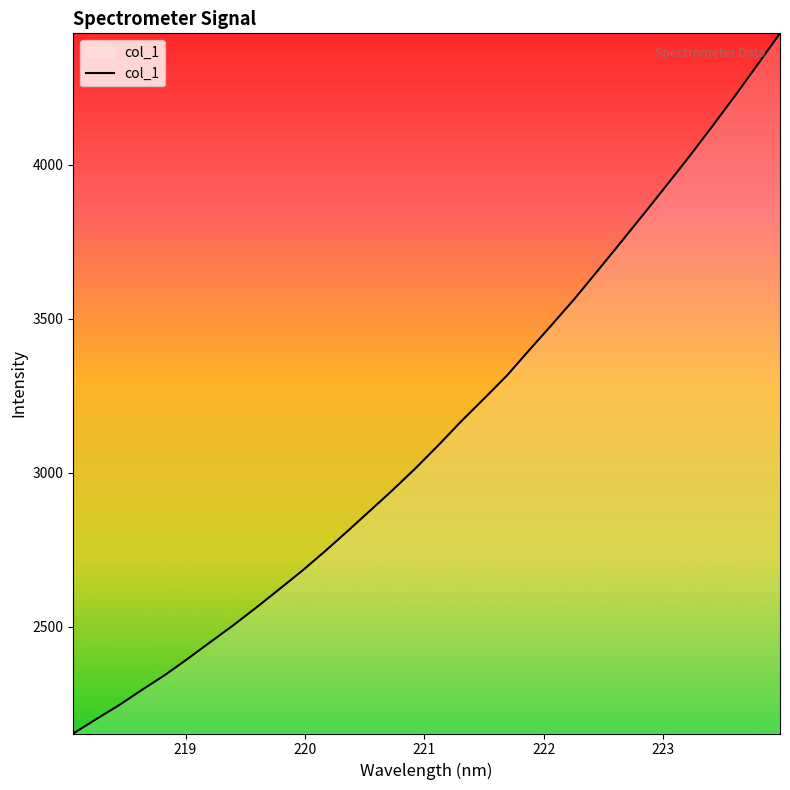

True or false: there are more than 1 points higher than both neighbors.

False